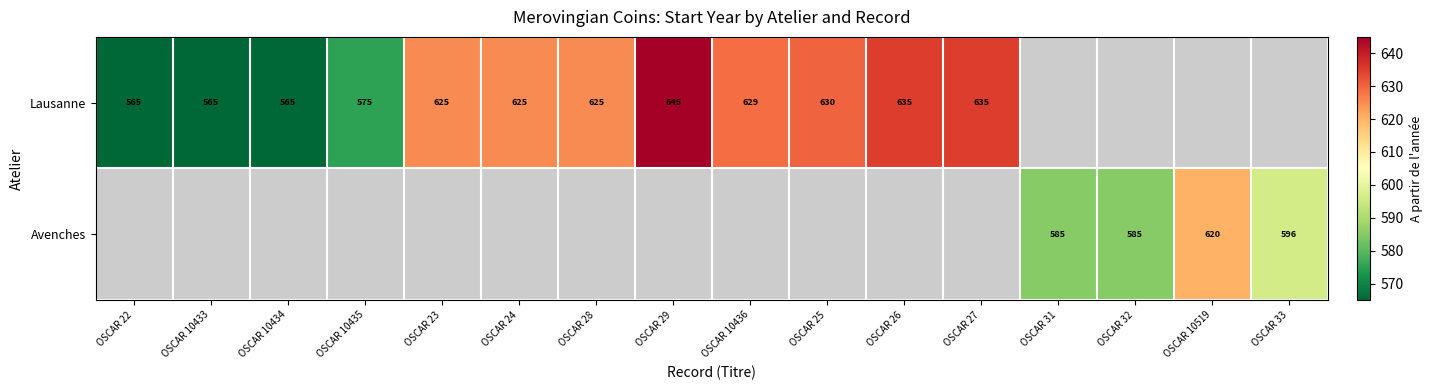

The value of Lausanne at OSCAR 10433 is 565. True or false?

True